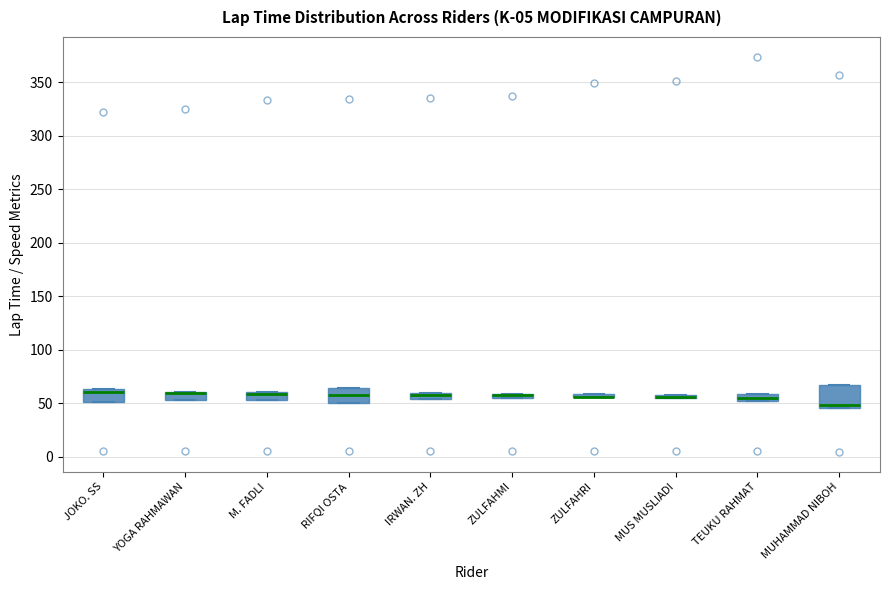

Which box is the tallest, from its lower edge to its upper edge?

MUHAMMAD NIBOH